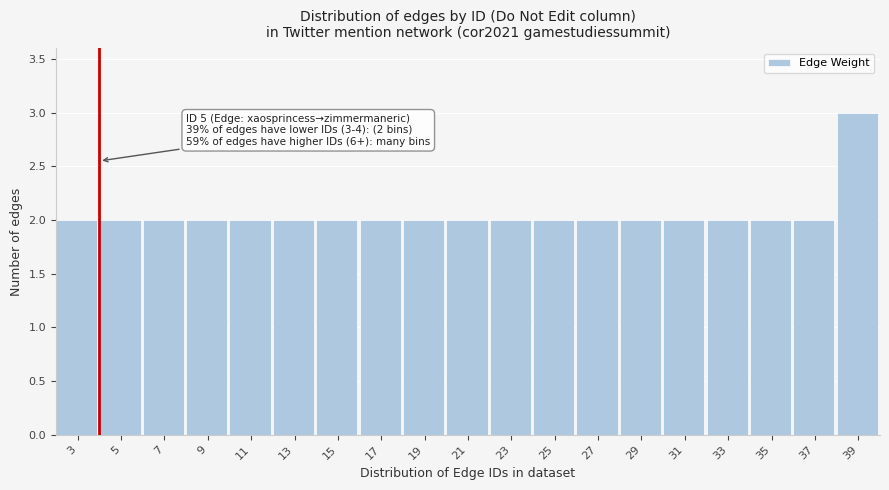

Reading right to left, what are all the values shown in this chart?

3	2	2	2	2	2	2	2	2	2	2	2	2	2	2	2	2	2	2